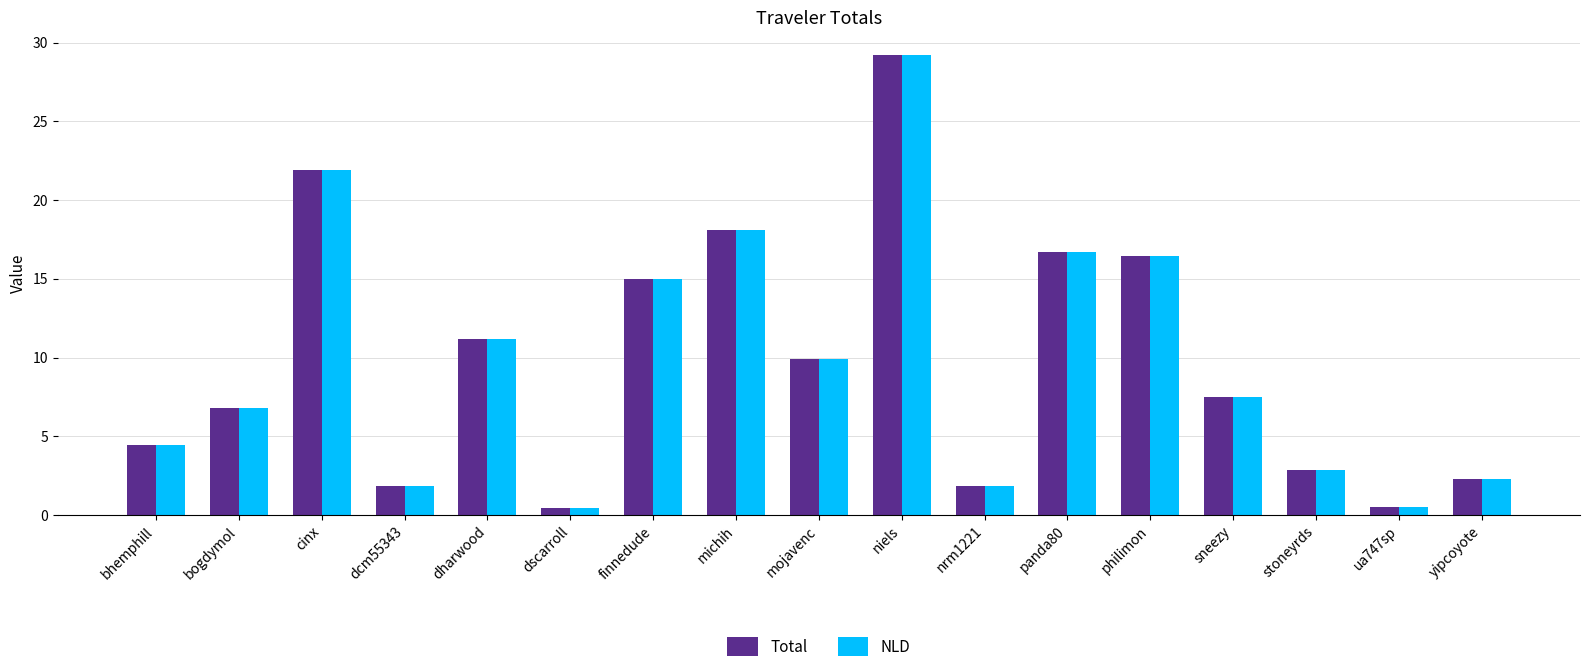

What is the sum of the NLD values at philimon and bogdymol?

23.3